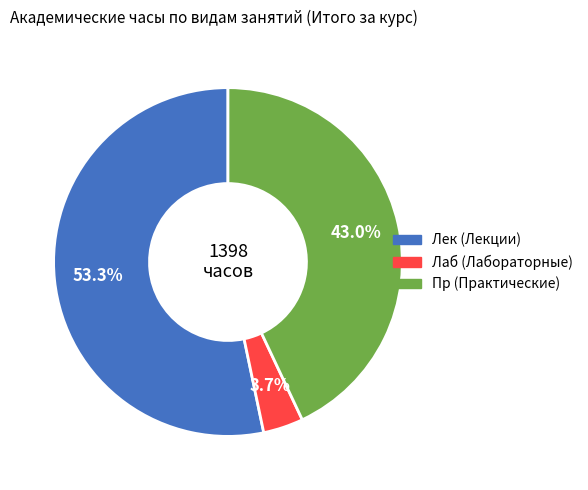

Is there a majority slice in this chart?

Yes